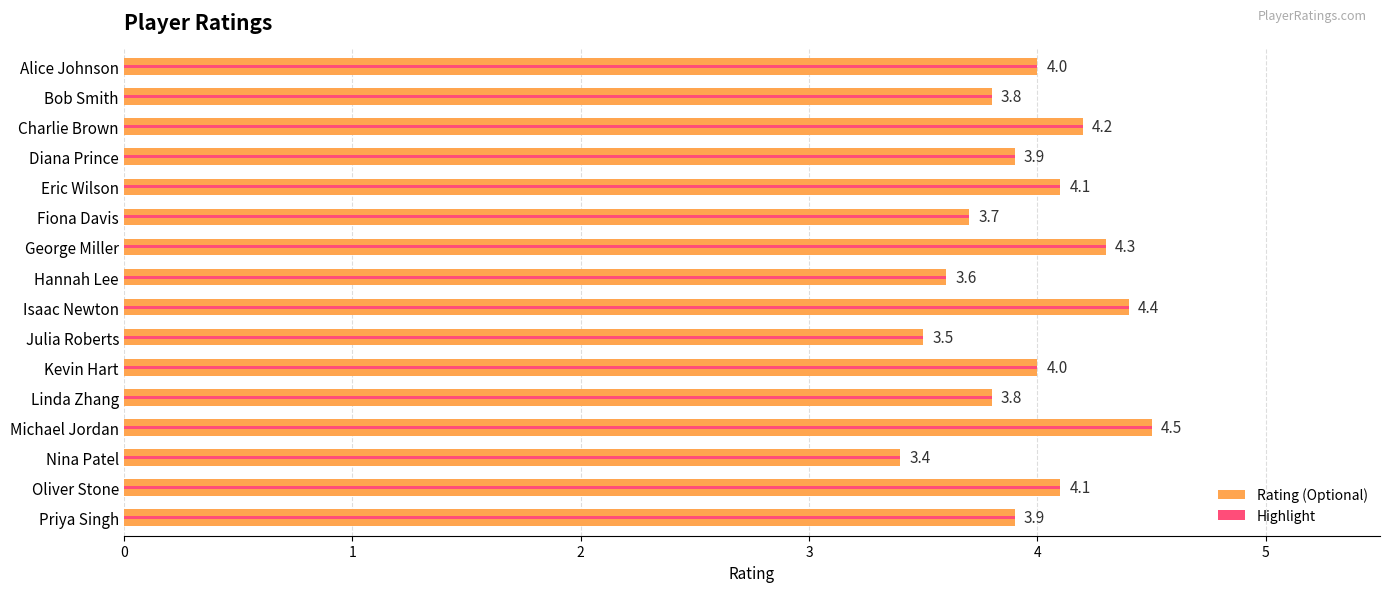

What is the change in value from George Miller to Michael Jordan?

+0.2